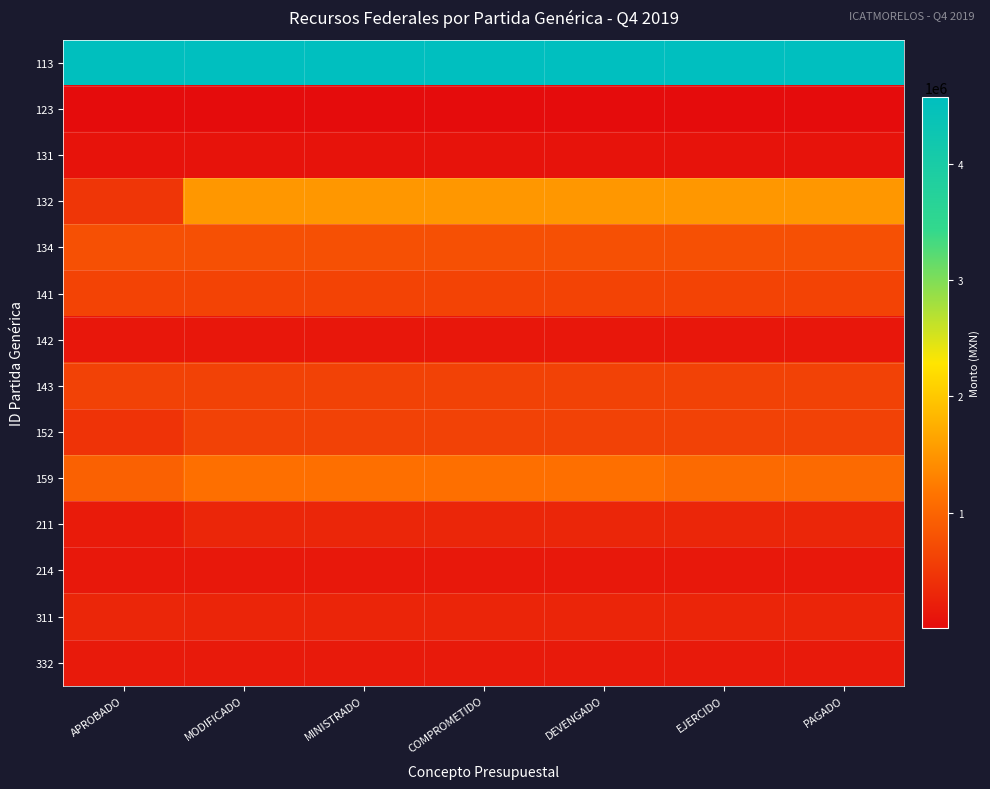

What is the total value across all series at EJERCIDO?

10873580